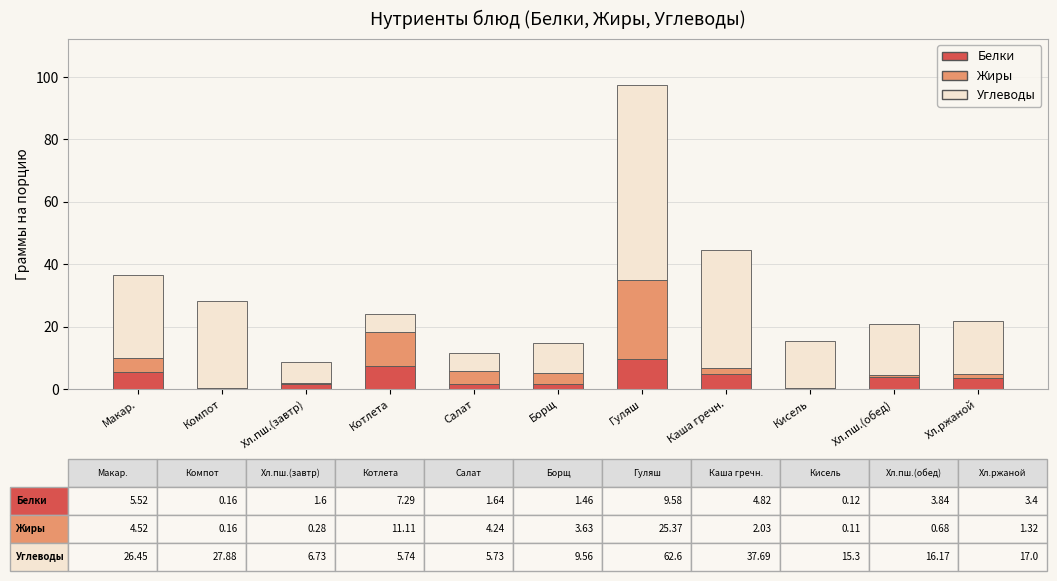

At which category is the sum across all series the highest?

Гуляш